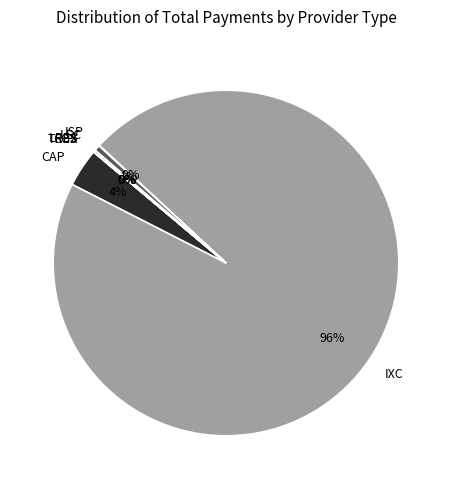

What is the largest slice in the pie chart?

IXC